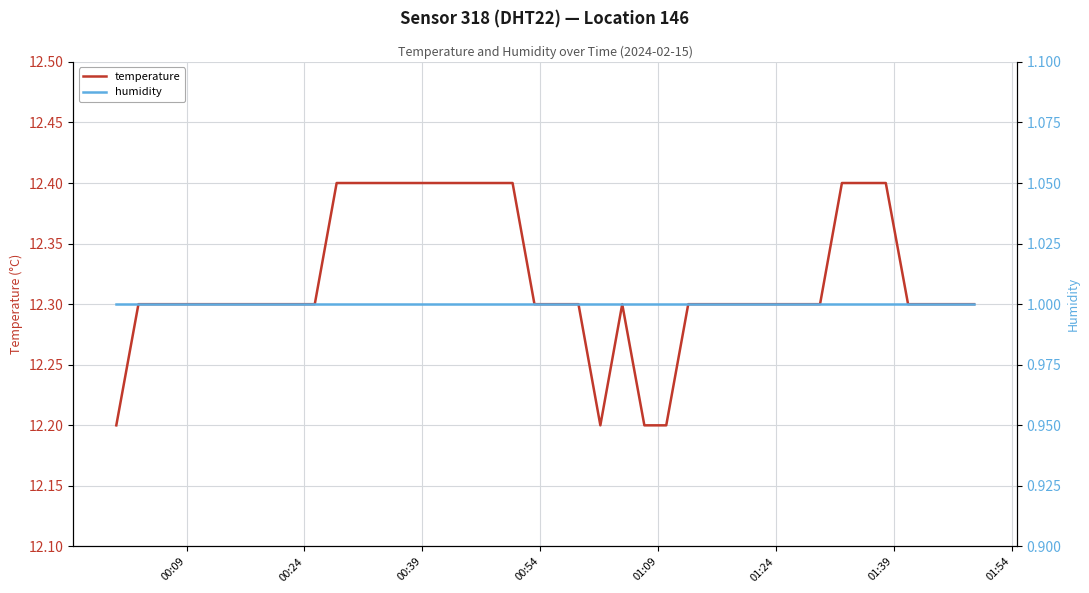

True or false: temperature has more than 0 interior local peaks.

True